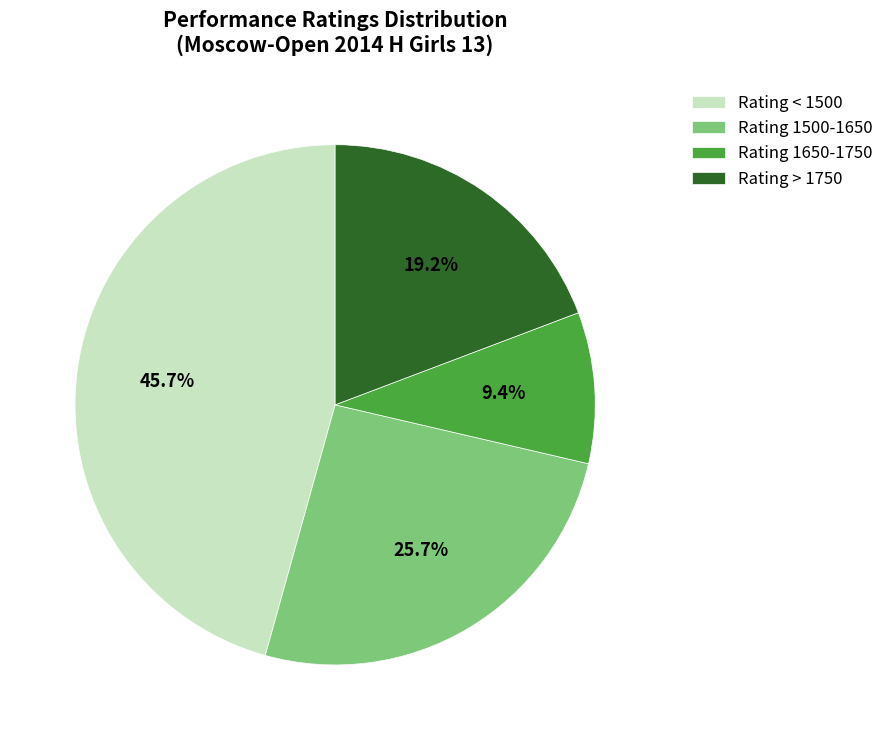

To the nearest percent, what is the difference between the largest and smallest slice percentages?

36%